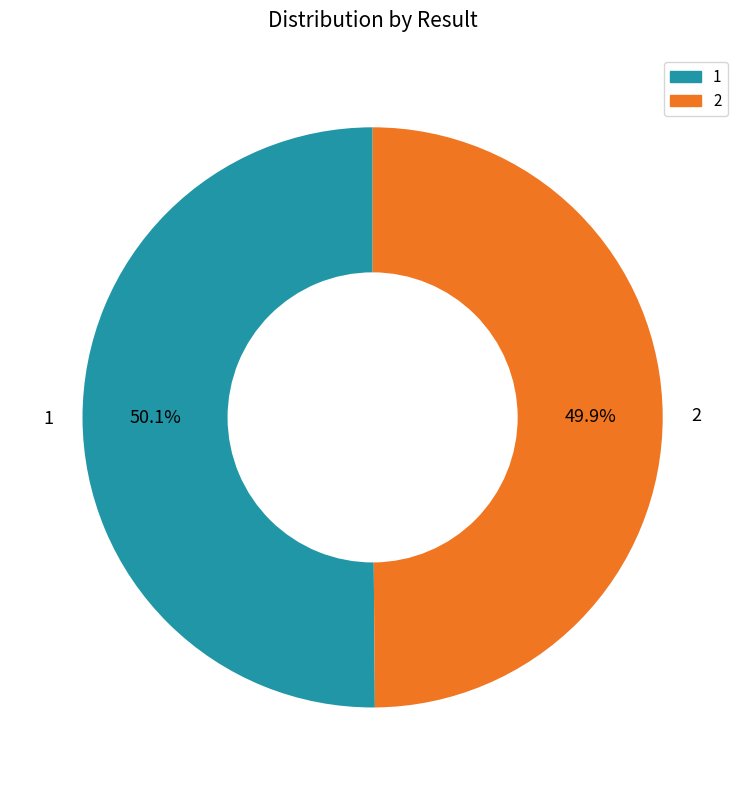

Approximately how many times larger is the value at 2 compared to 1?

1.0